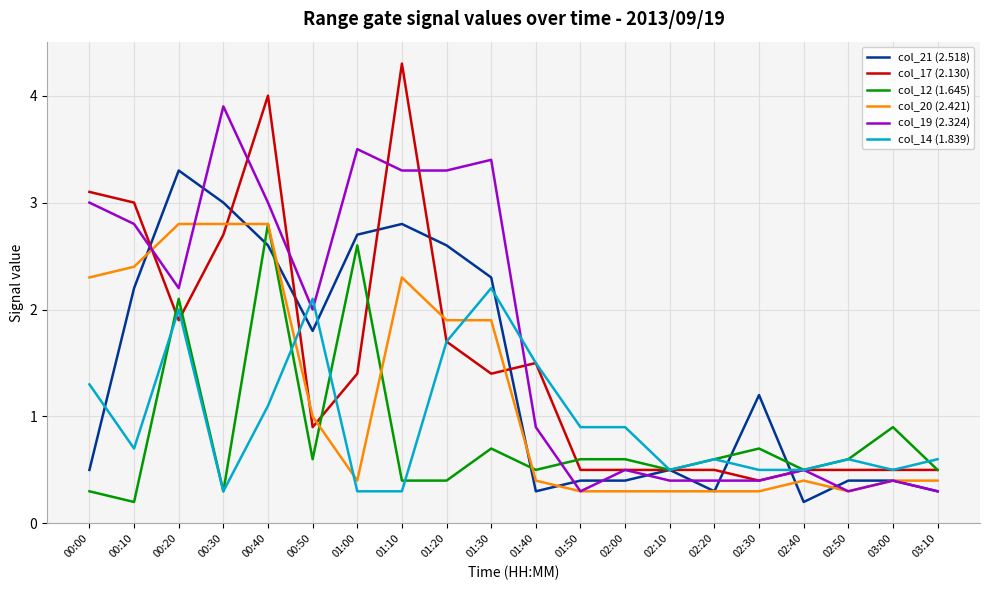

True or false: col_12 (1.645) has a value of 0.7 at 01:30.

True